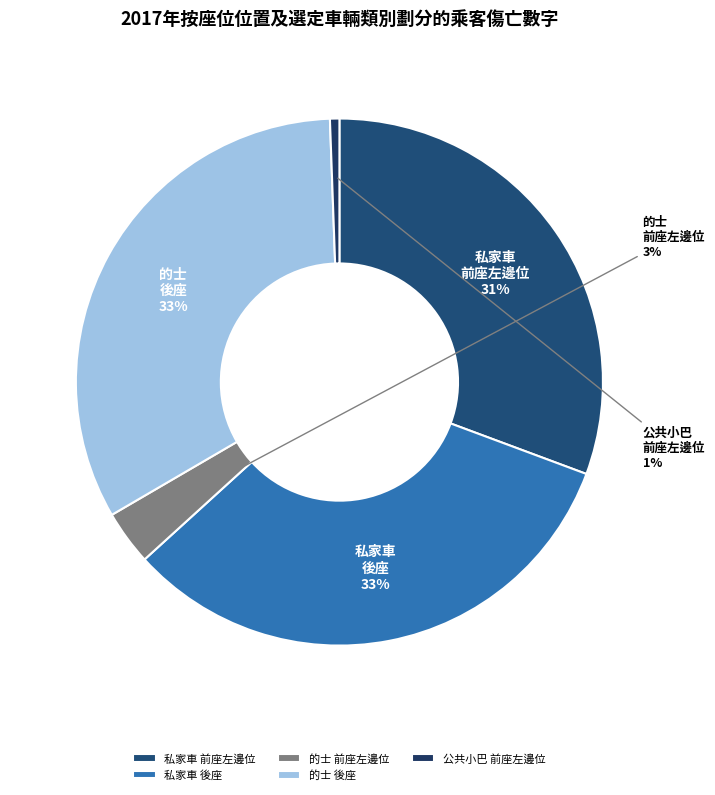

To the nearest percent, what is the difference between the largest and smallest slice percentages?

32%